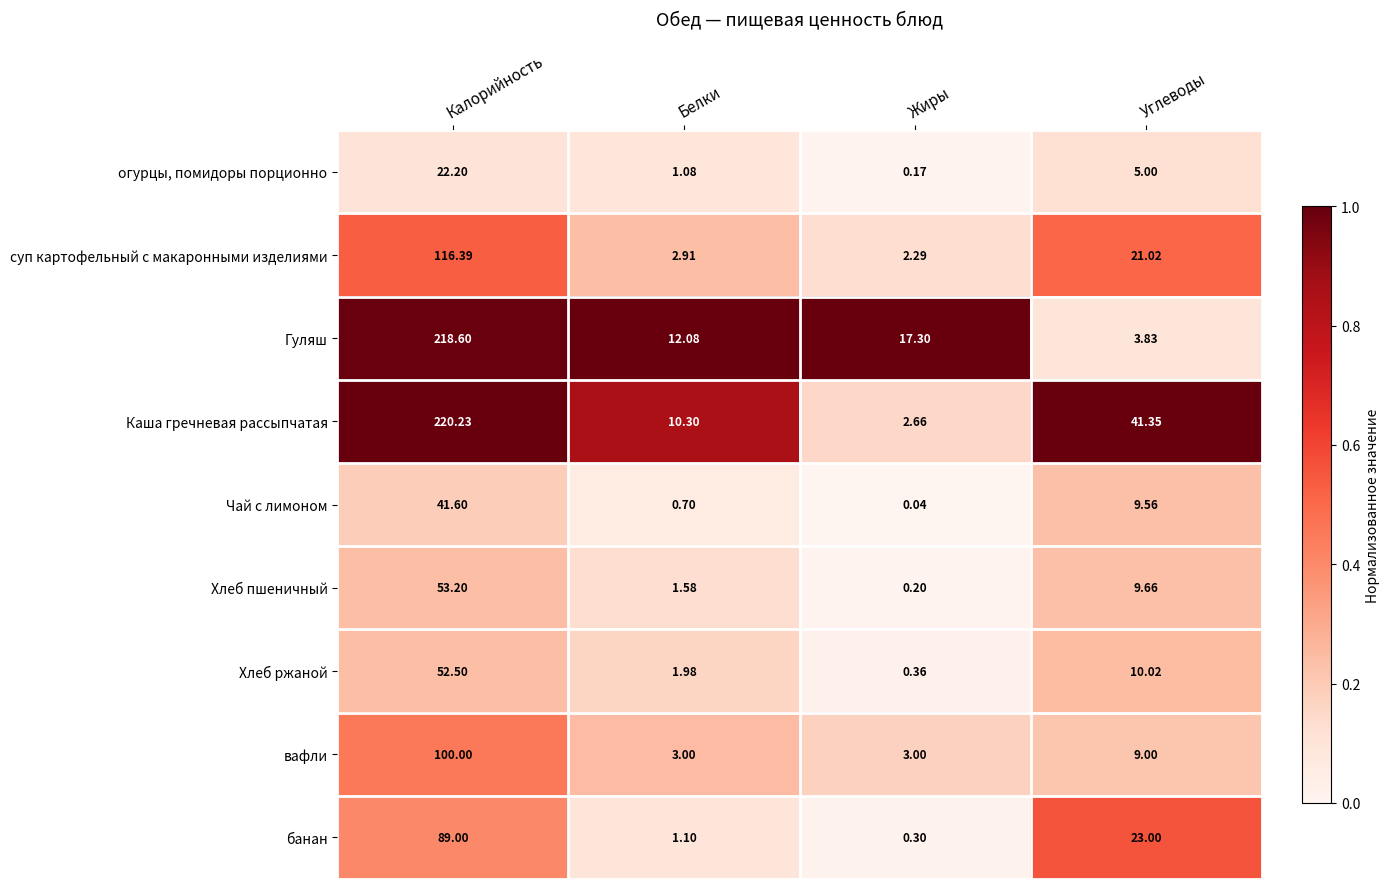

At which label does суп картофельный с макаронными изделиями first exceed 21?

Калорийность